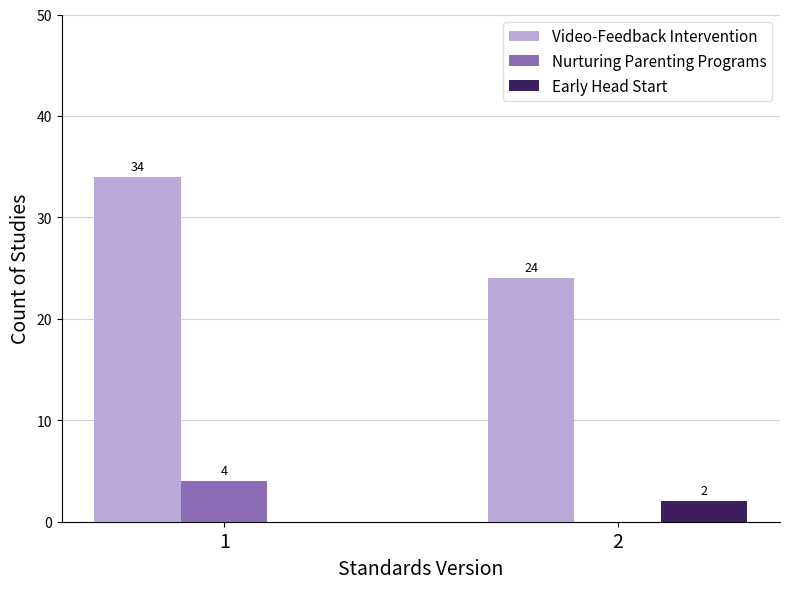

How many groups of bars are there?

2